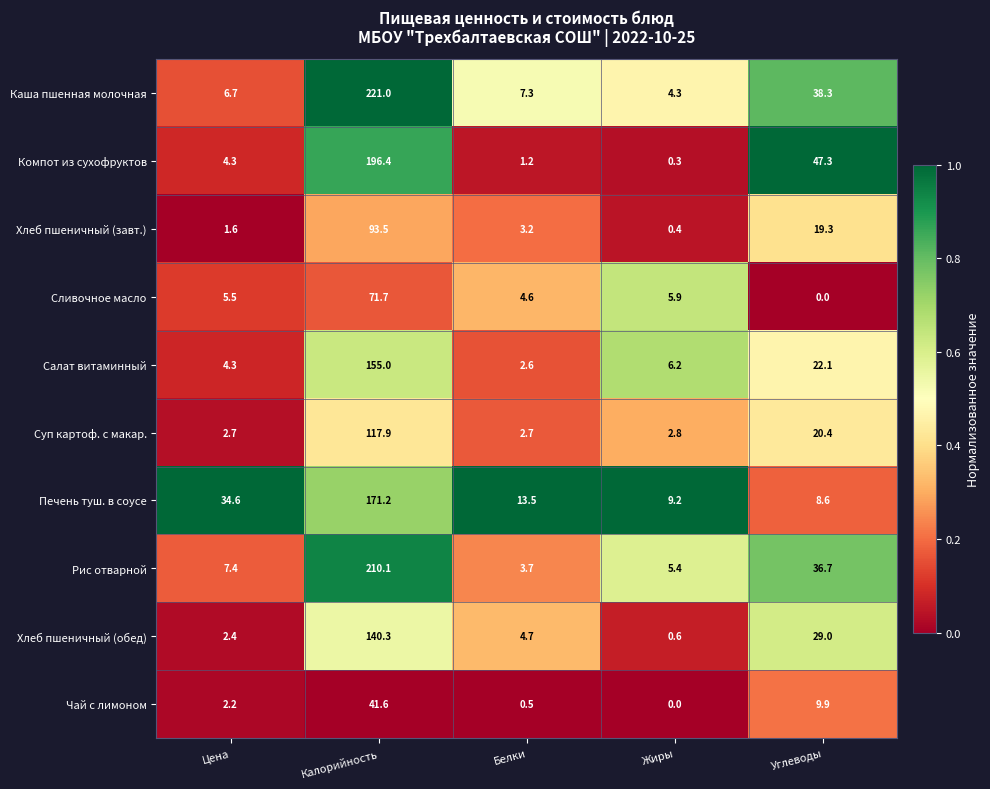

List the series in order of their peak value, lowest first.

Чай с лимоном, Сливочное масло, Хлеб пшеничный (завт.), Суп картоф. с макар., Хлеб пшеничный (обед), Салат витаминный, Печень туш. в соусе, Компот из сухофруктов, Рис отварной, Каша пшенная молочная